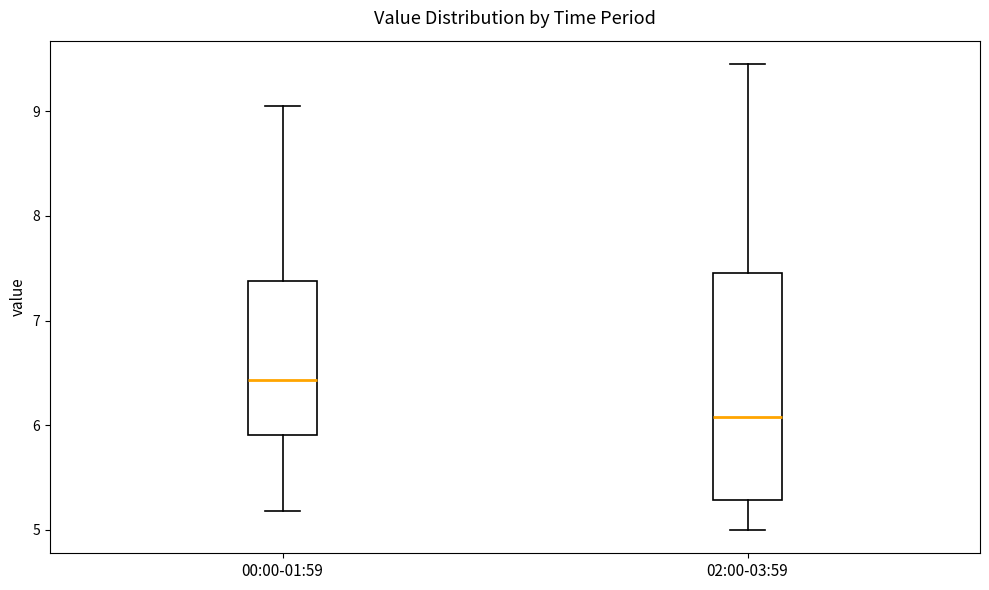

Where does the median line of the box for 00:00-01:59 sit on the y-axis? The values are not printed on the chart, so give them approximately, as read against the axis.

6.4